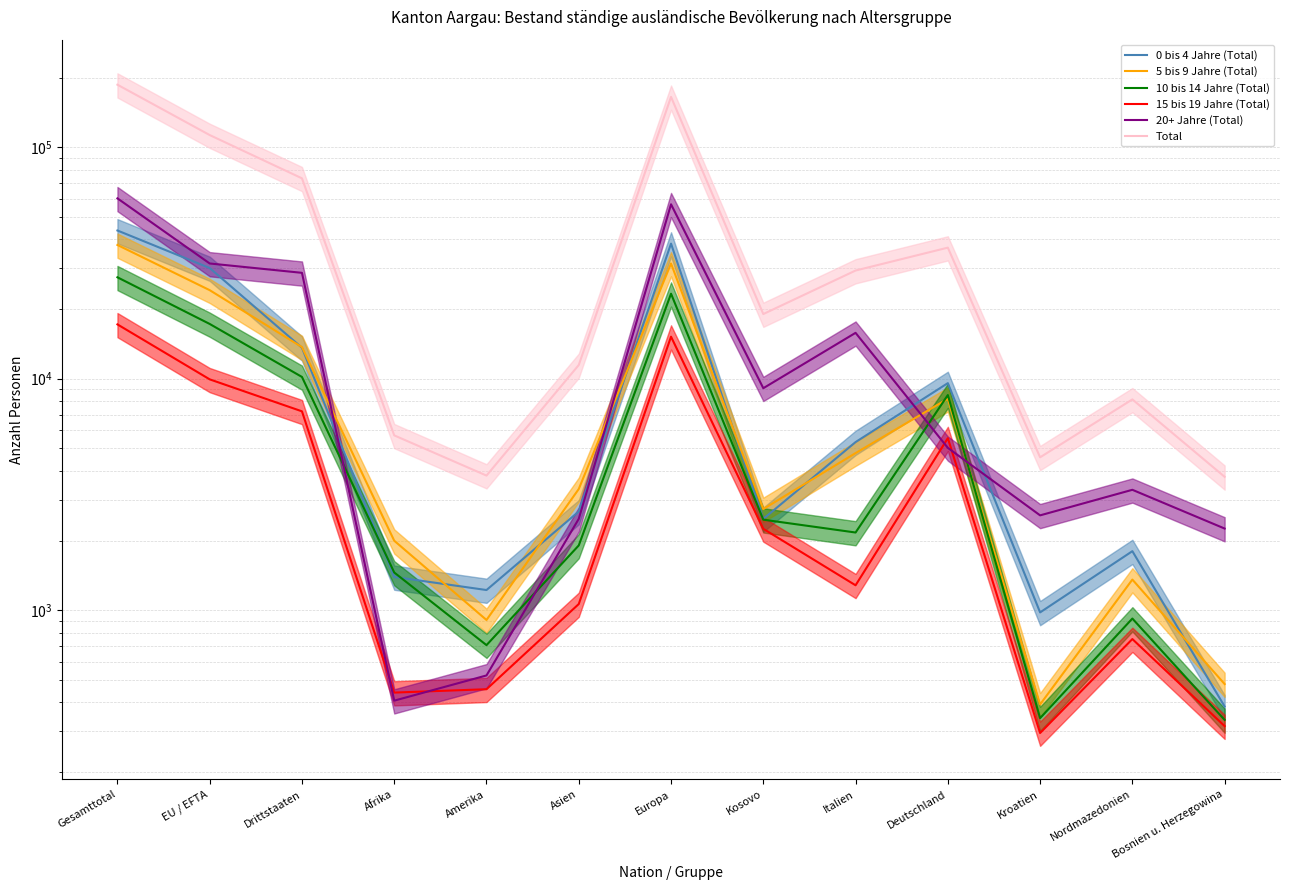

How many values in the 10 bis 14 Jahre (Total) series are below 2167?

6